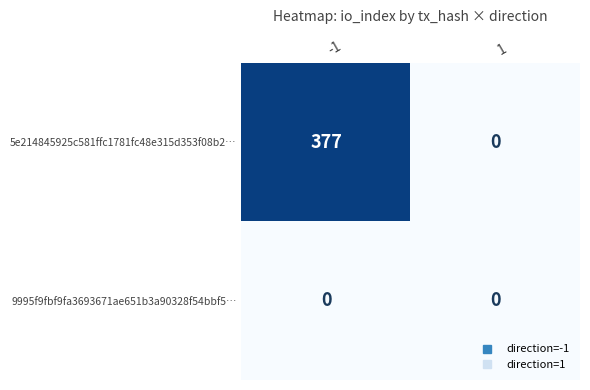

Reading left to right, list all the values displayed in this chart.

5e214845925c581ffc1781fc48e315d353f08b2…: 377	0
9995f9fbf9fa3693671ae651b3a90328f54bbf5…: 0	0